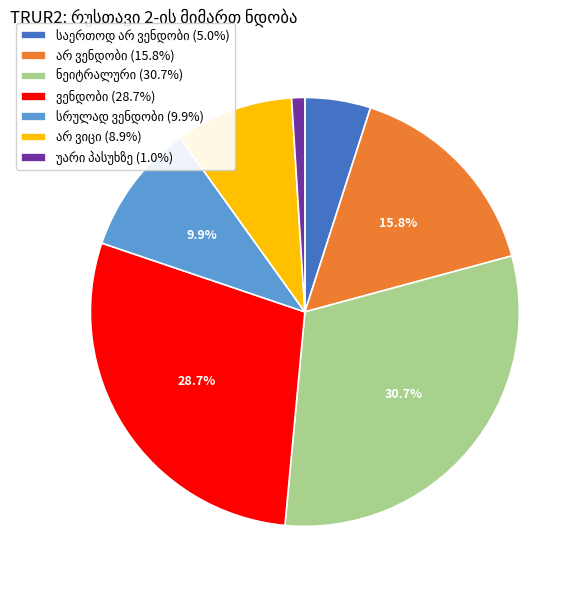

How many segments does this pie chart have?

7